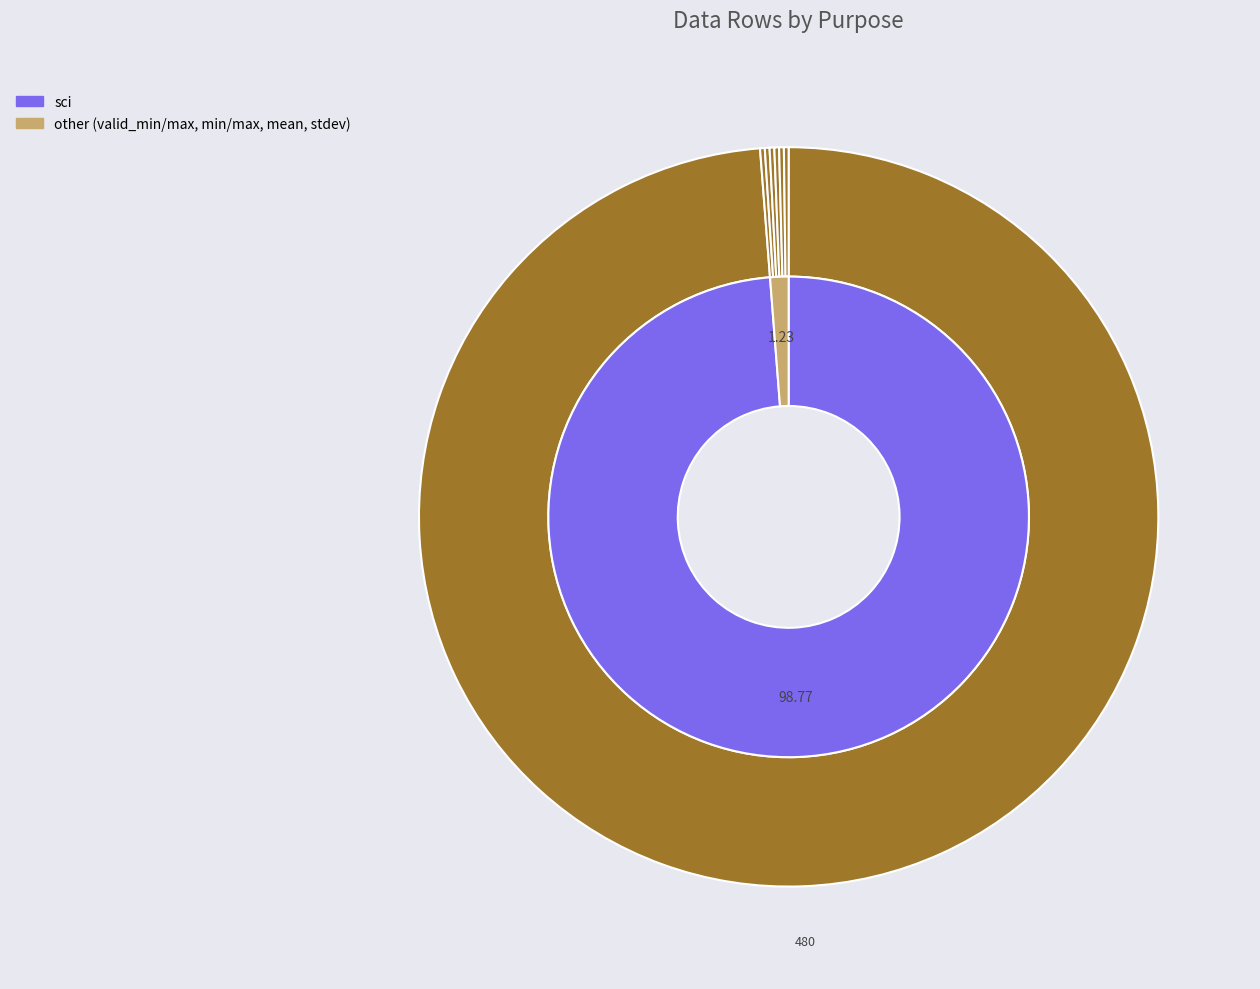

True or false: stdev accounts for 1% of the total.

False